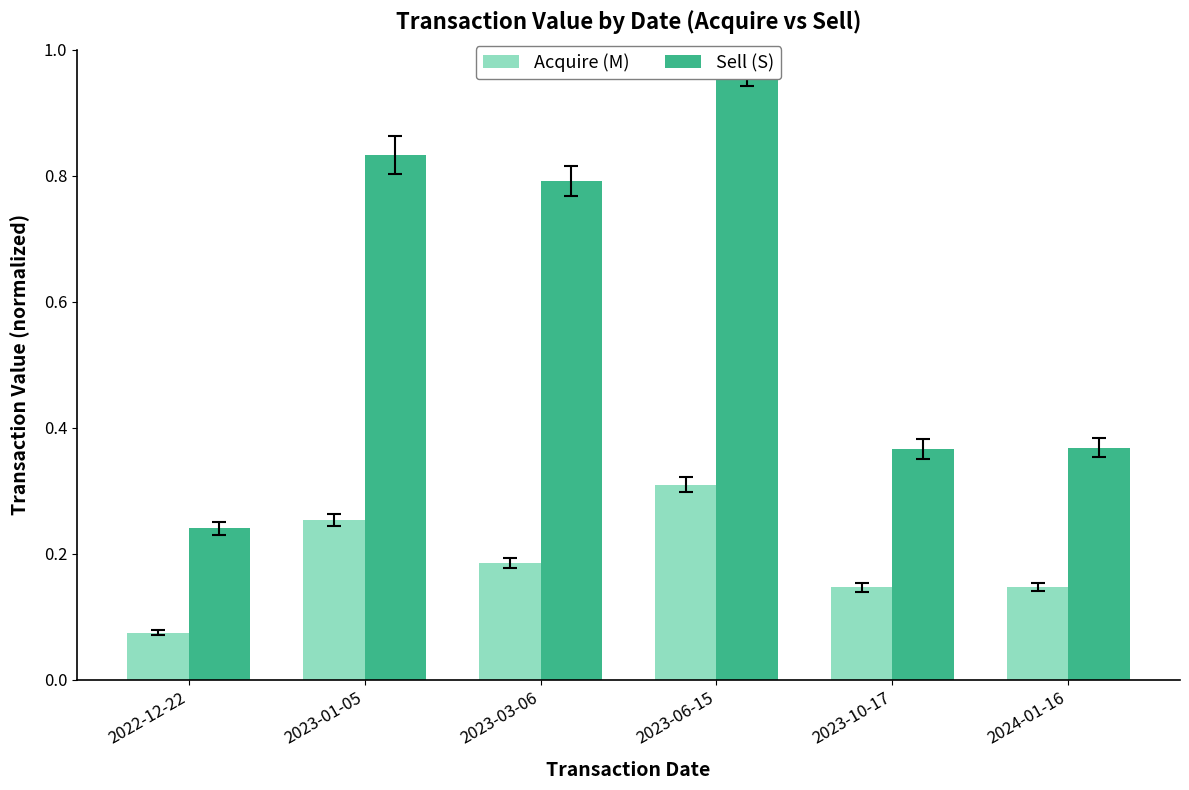

Is it true that Sell (S) equals 0.8 at 2023-03-06?

True